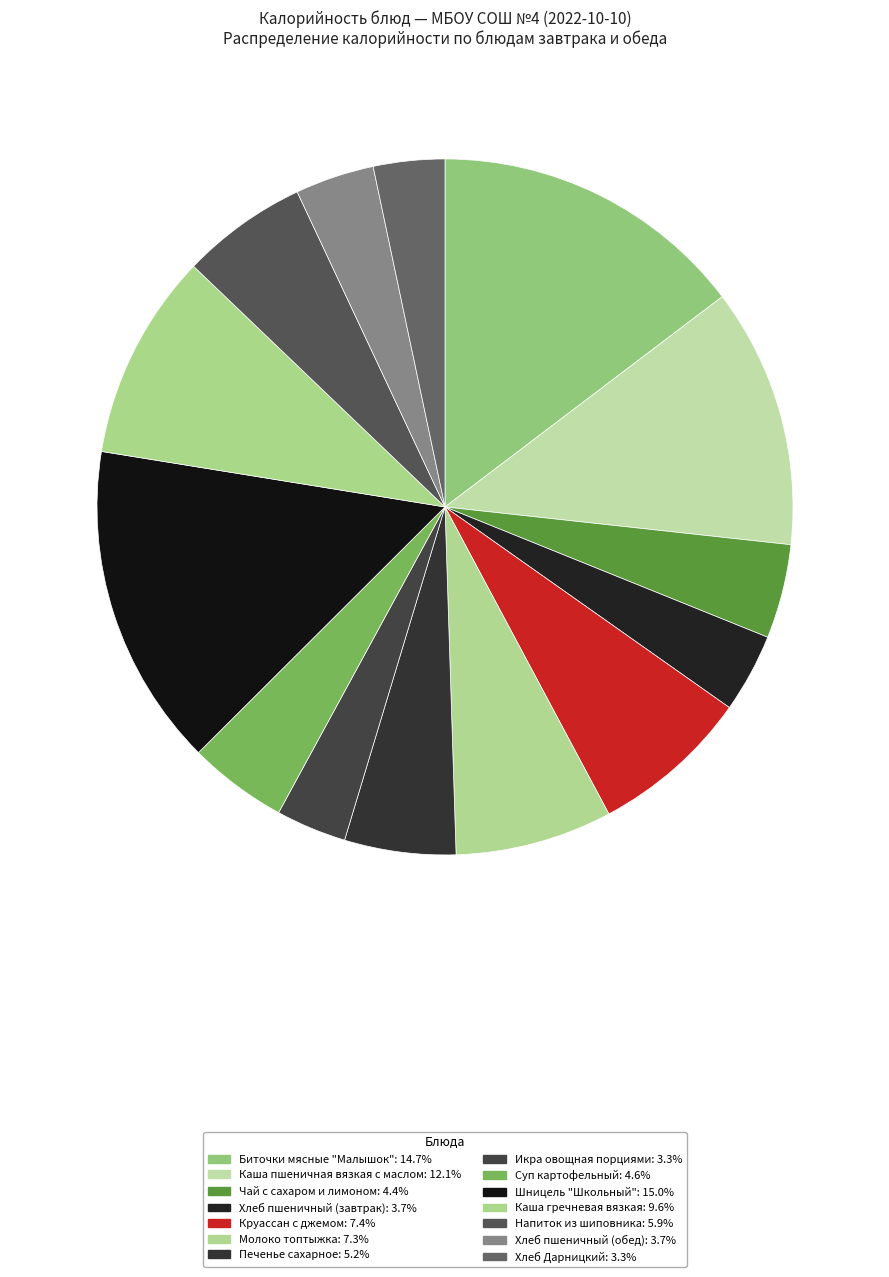

Which has a higher value, Молоко топтыжка or Хлеб Дарницкий?

Молоко топтыжка